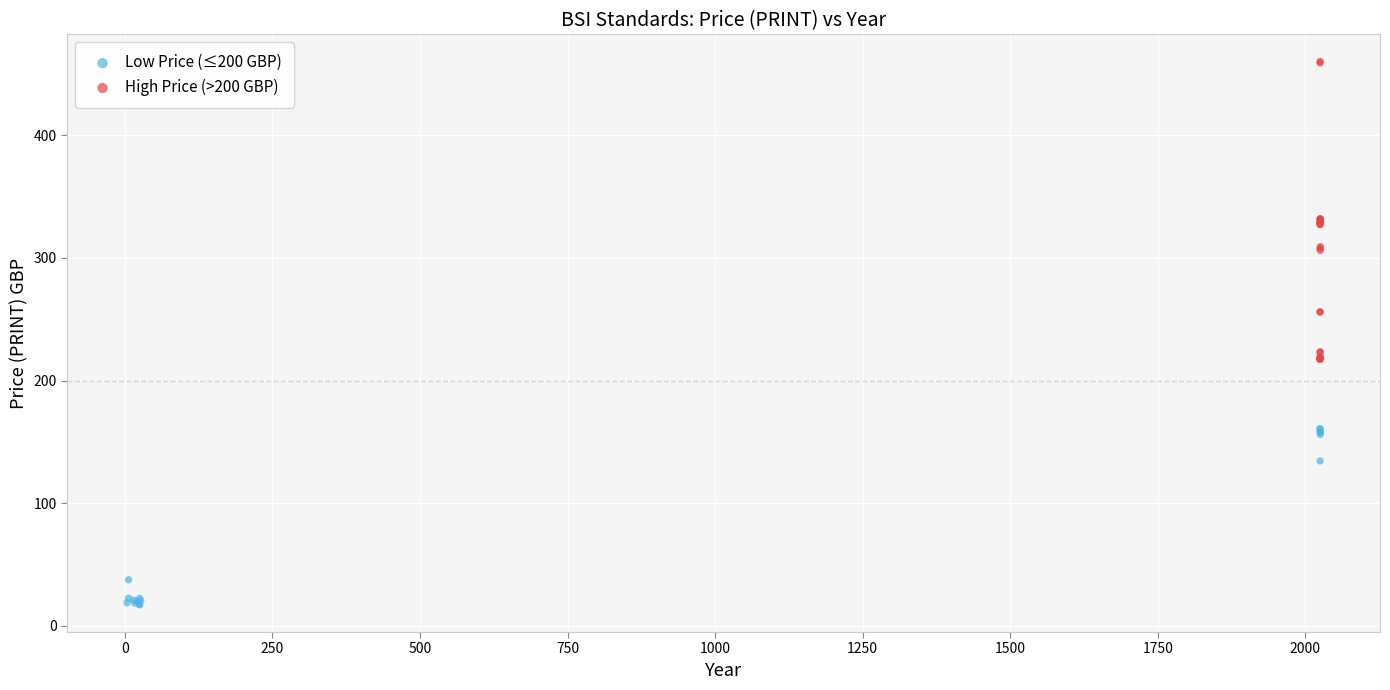

Which series has the widest spread of Y values?

High Price (>200 GBP)